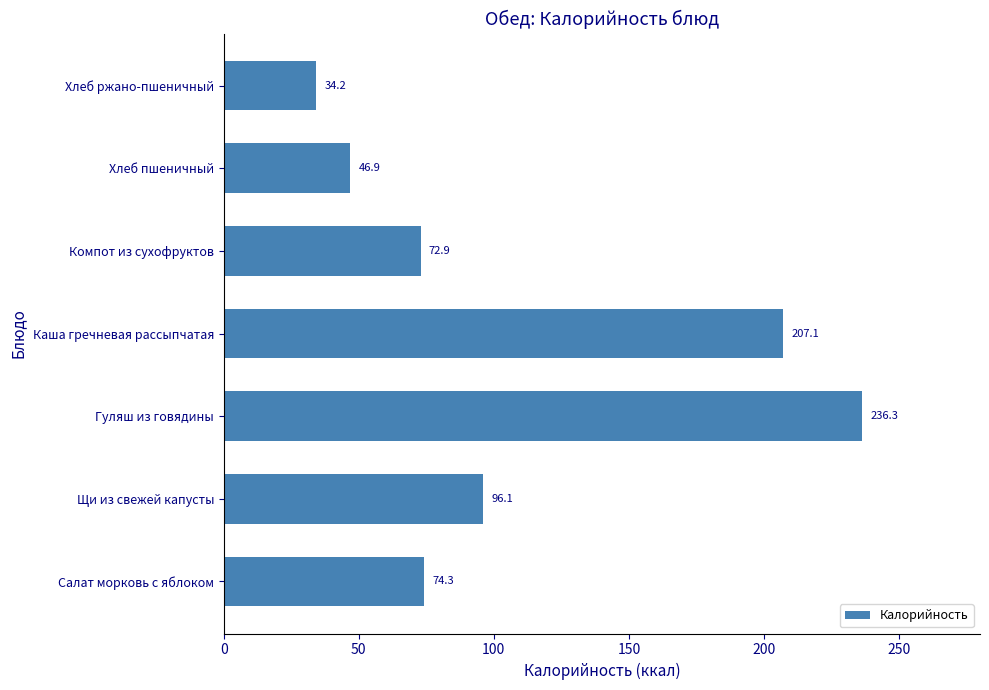

What is the average value?

109.7